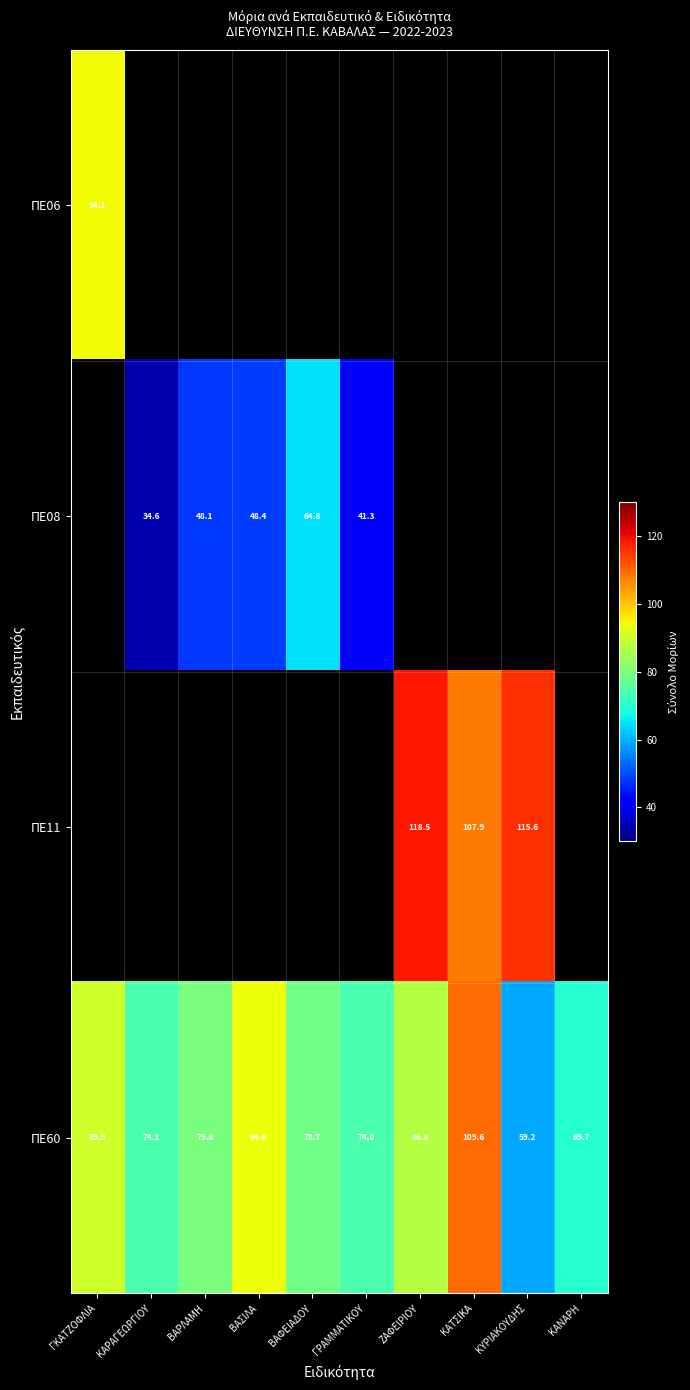

What is the greatest value displayed?

118.5